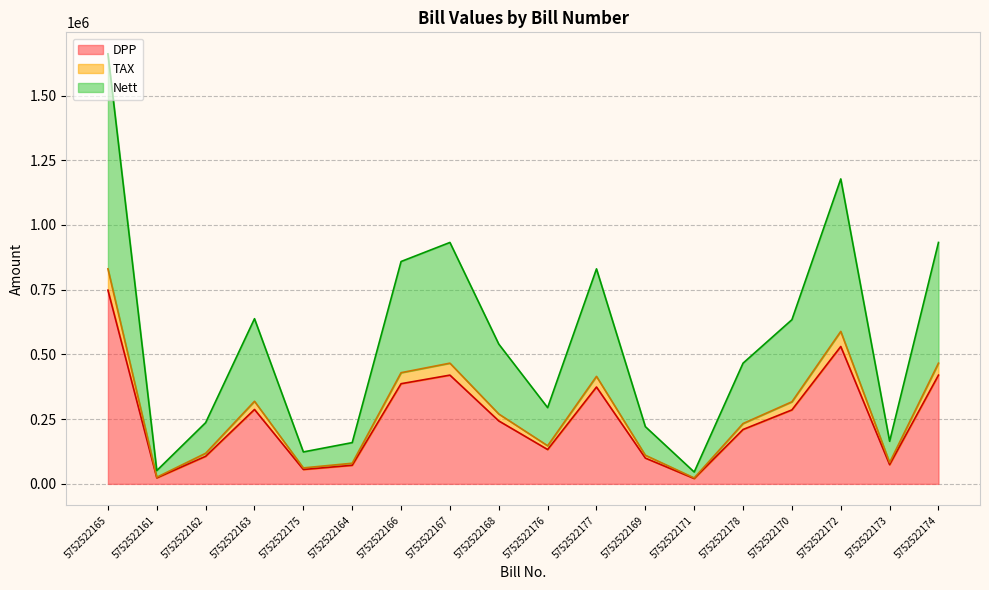

What is the greatest value displayed?

1661018